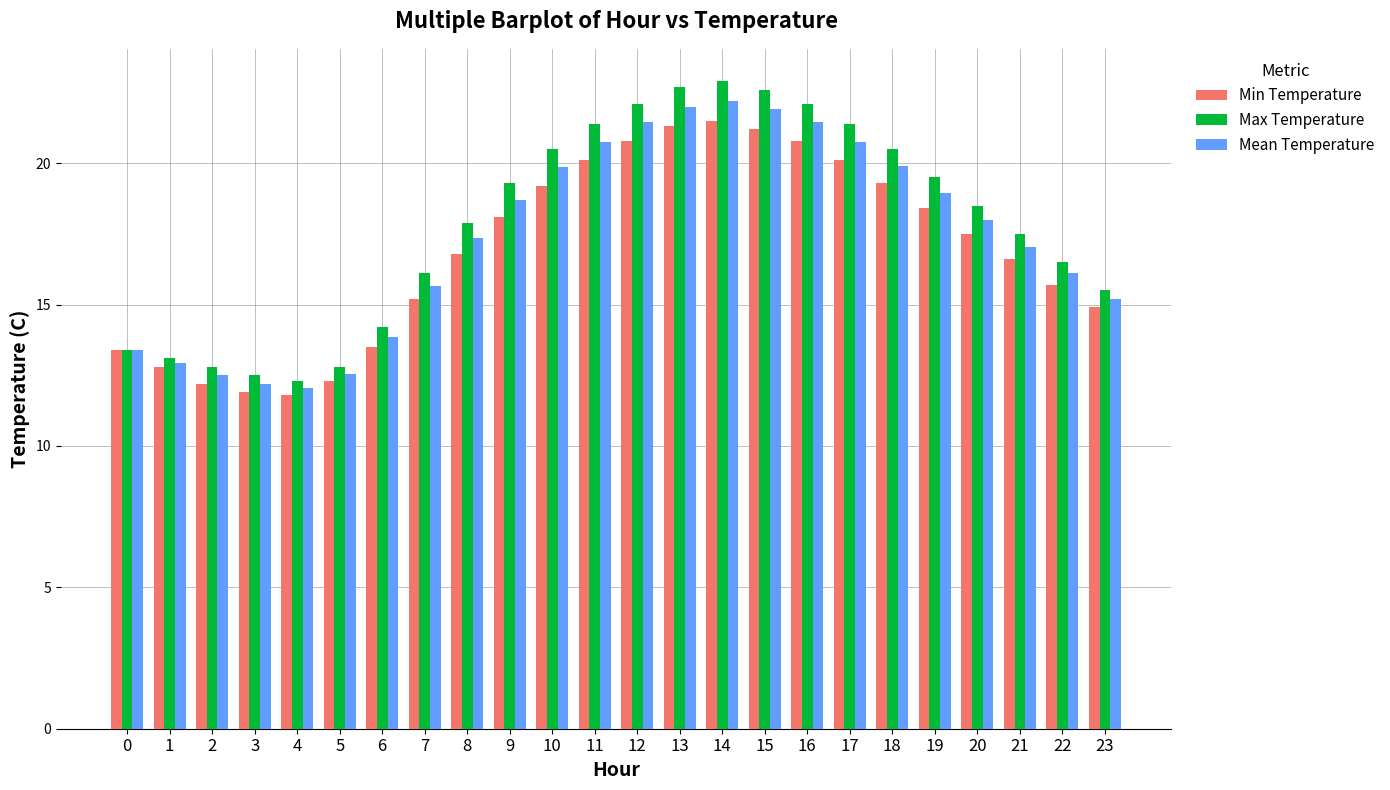

What is the greatest value displayed?

22.9